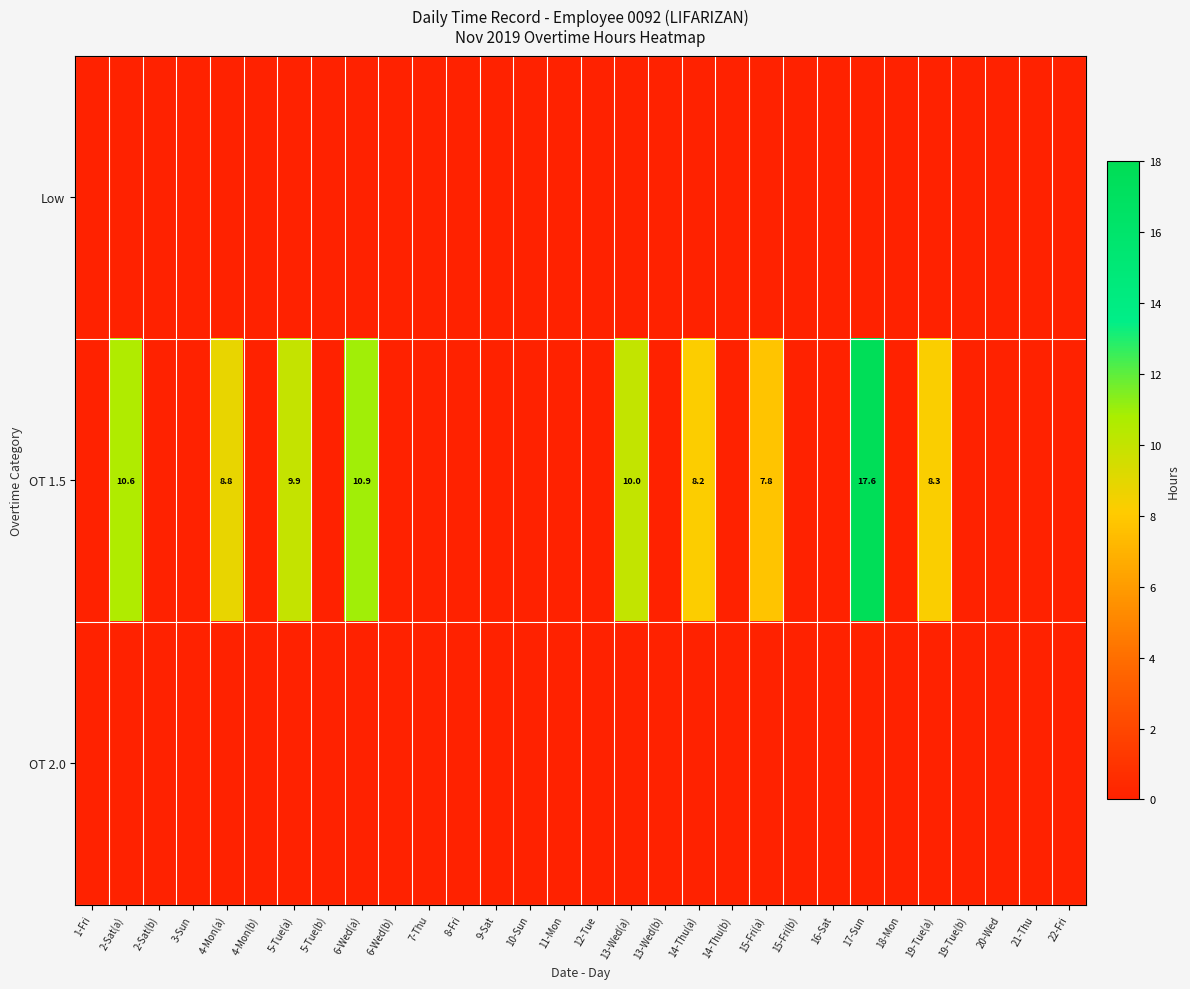

True or false: Low has a value of 0.0 at 21-Thu.

True